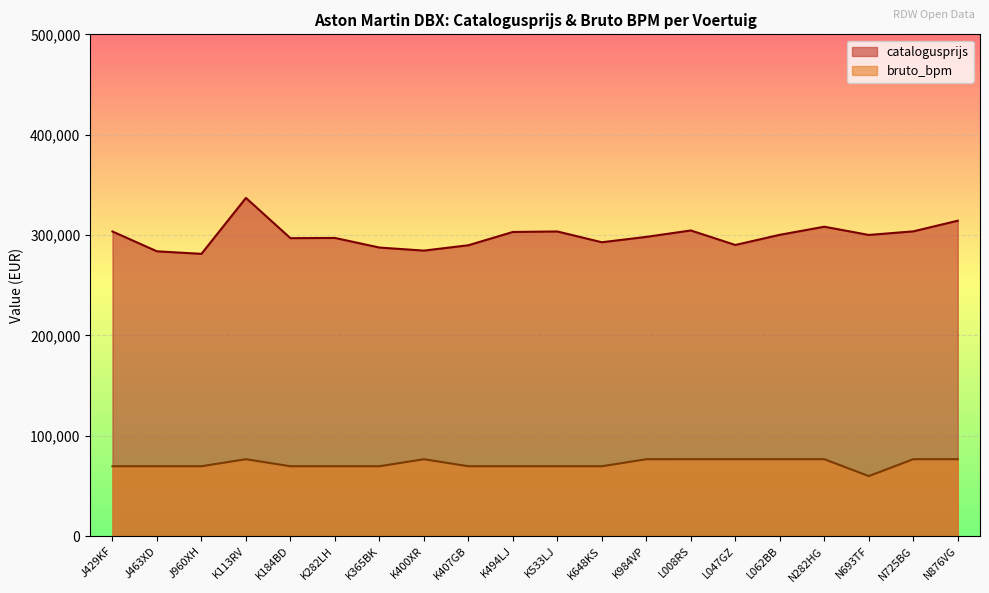

How many lines are shown in the chart?

2